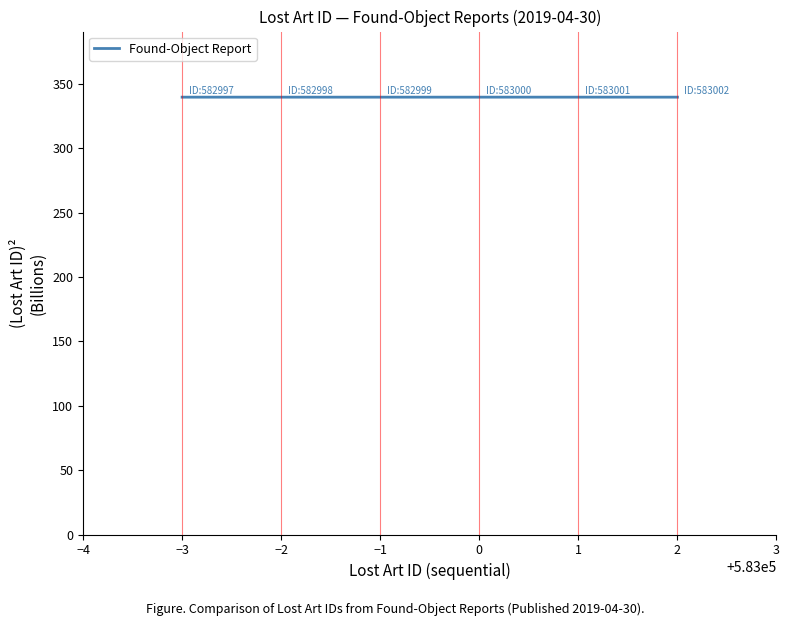

Where is the data nearest to the value 339888417006?

−1